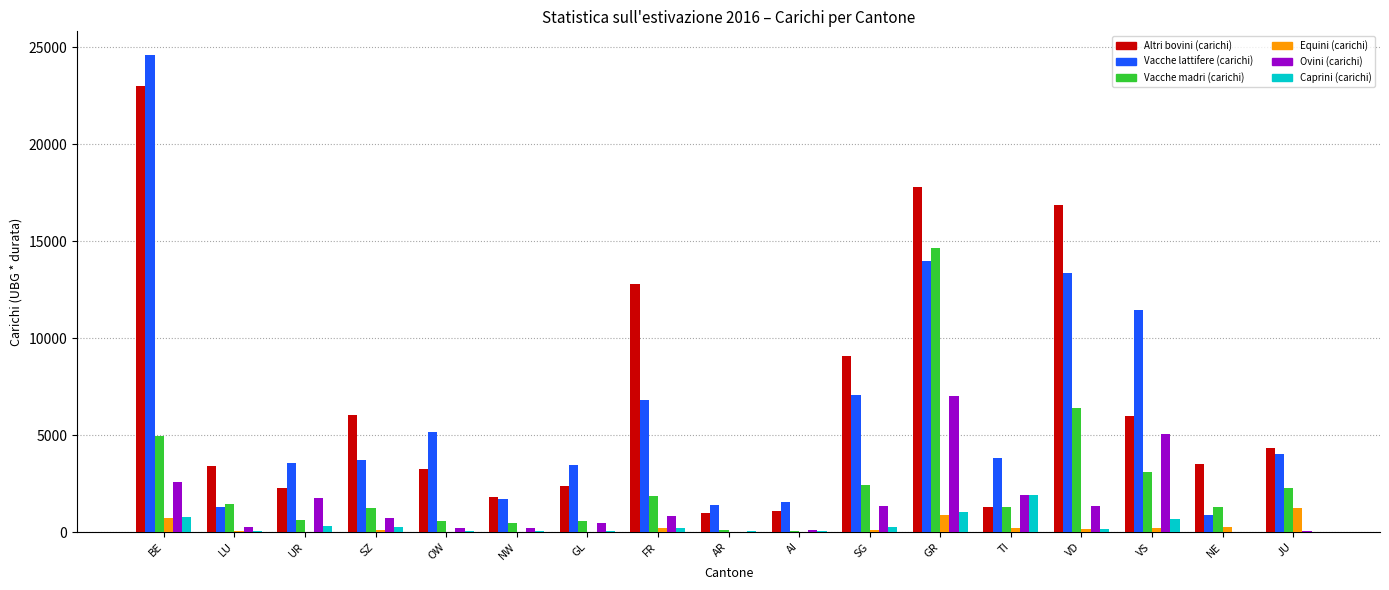

Count the number of categories in the chart.

17